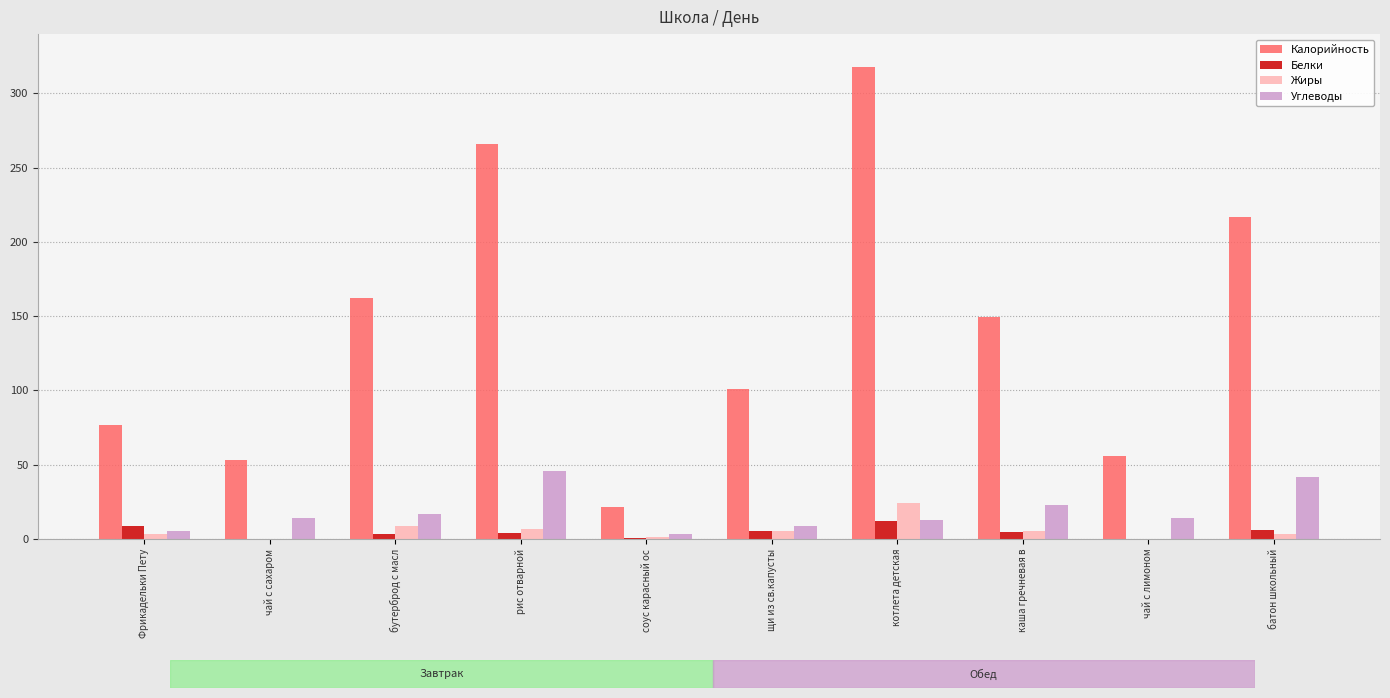

What is the total value across all series at котлета детская?

367.2